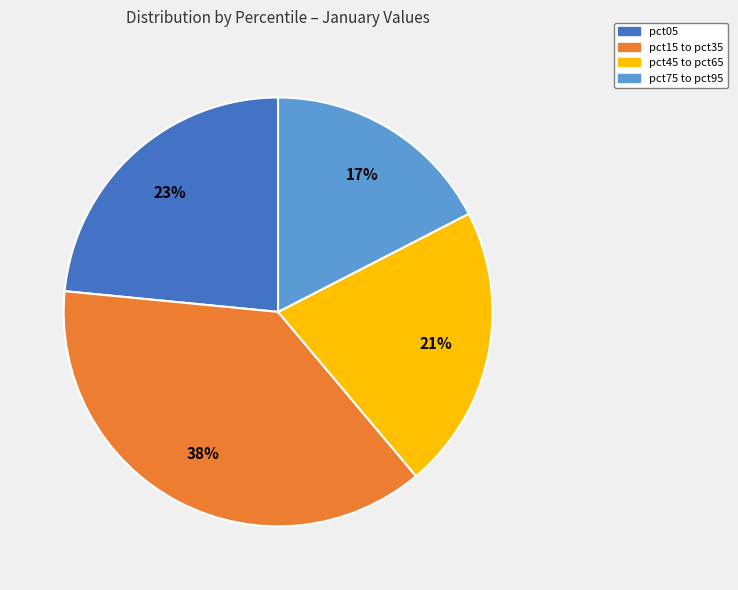

Does pct15 to pct35 represent more than half of the total?

No